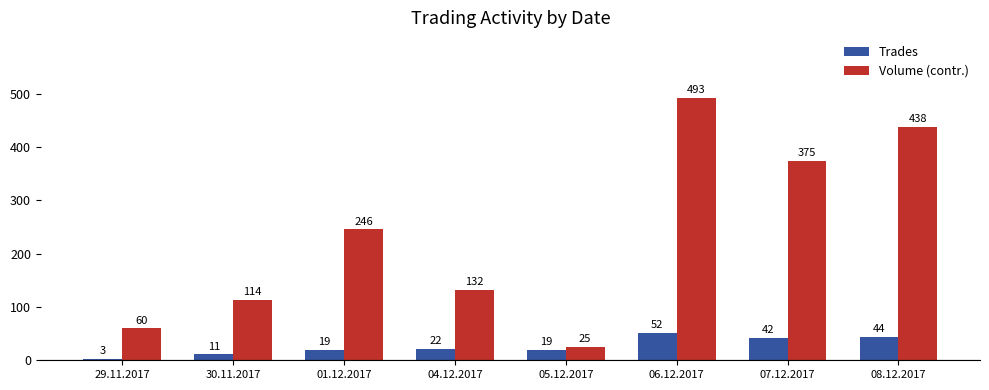

At which label is Trades closest to 27?

04.12.2017